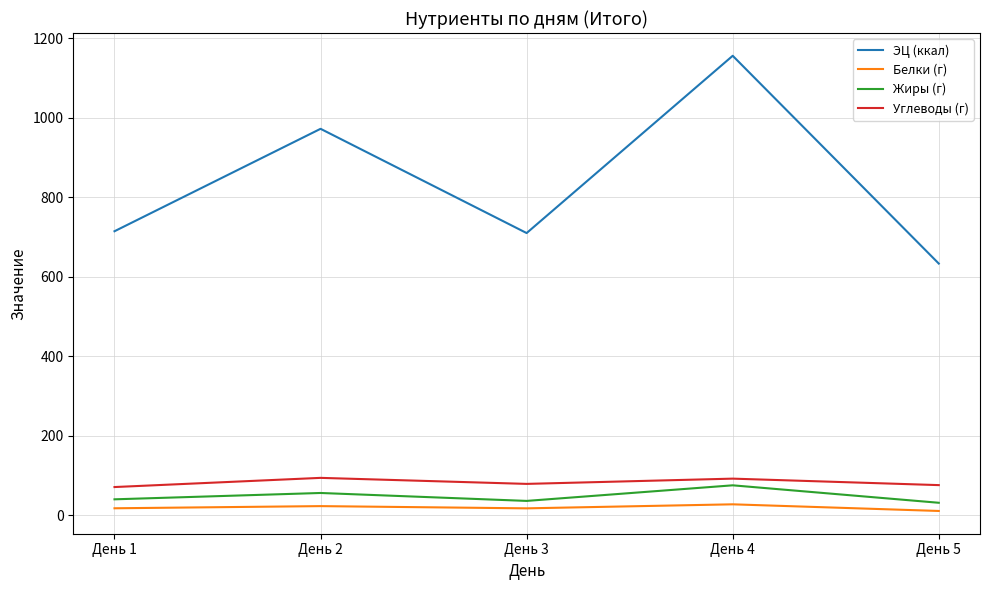

True or false: Углеводы (г) and ЭЦ (ккал) cross at least once.

False